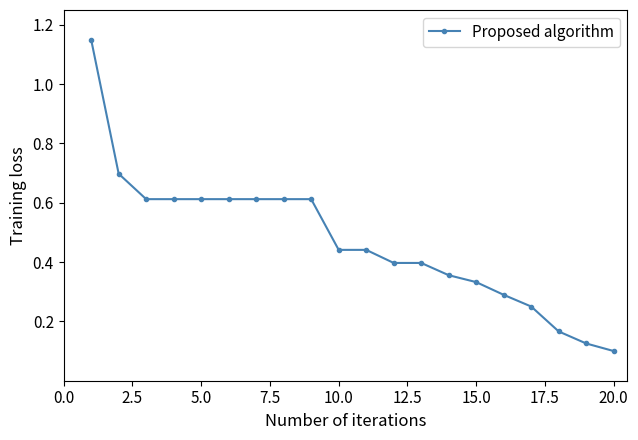

Count the number of data series in this chart.

1